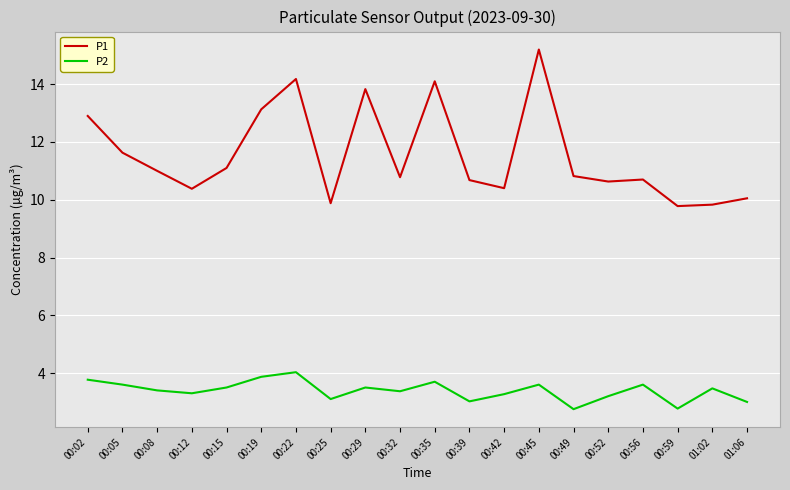

At which label is P1 closest to 12?

00:05